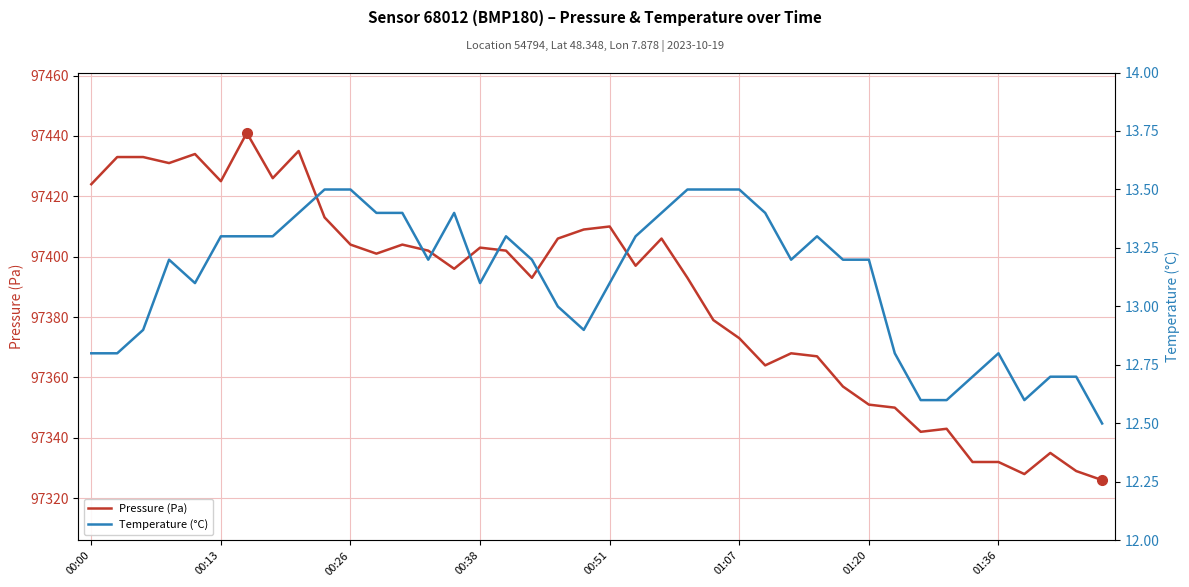

At 9, list the series in order from largest to smallest.

Pressure (Pa), Temperature (°C)